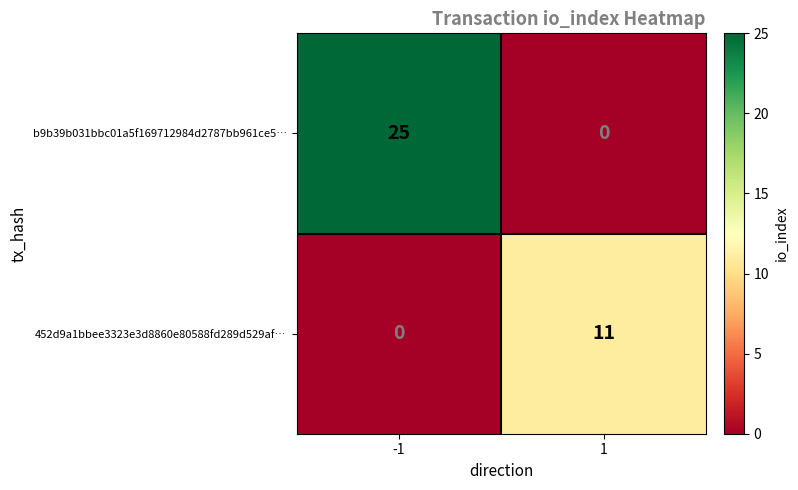

What is the average value of the 452d9a1bbee3323e3d8860e80588fd289d529af… series?

6